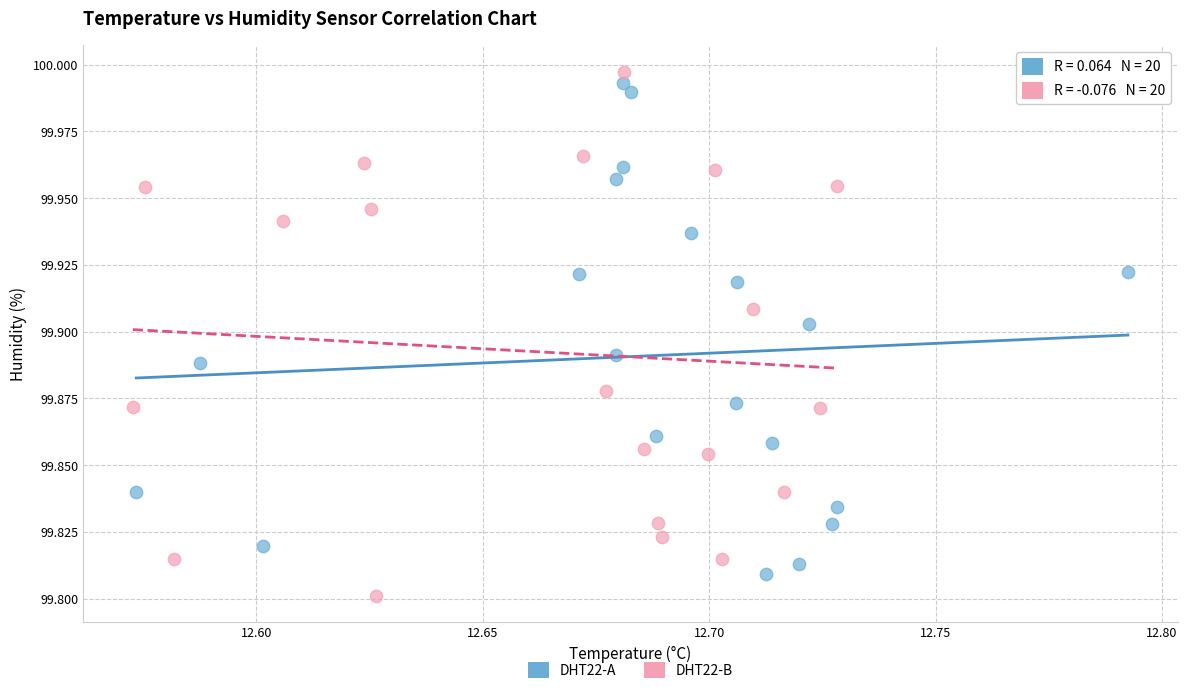

Which series has the widest spread of Y values?

DHT22-B